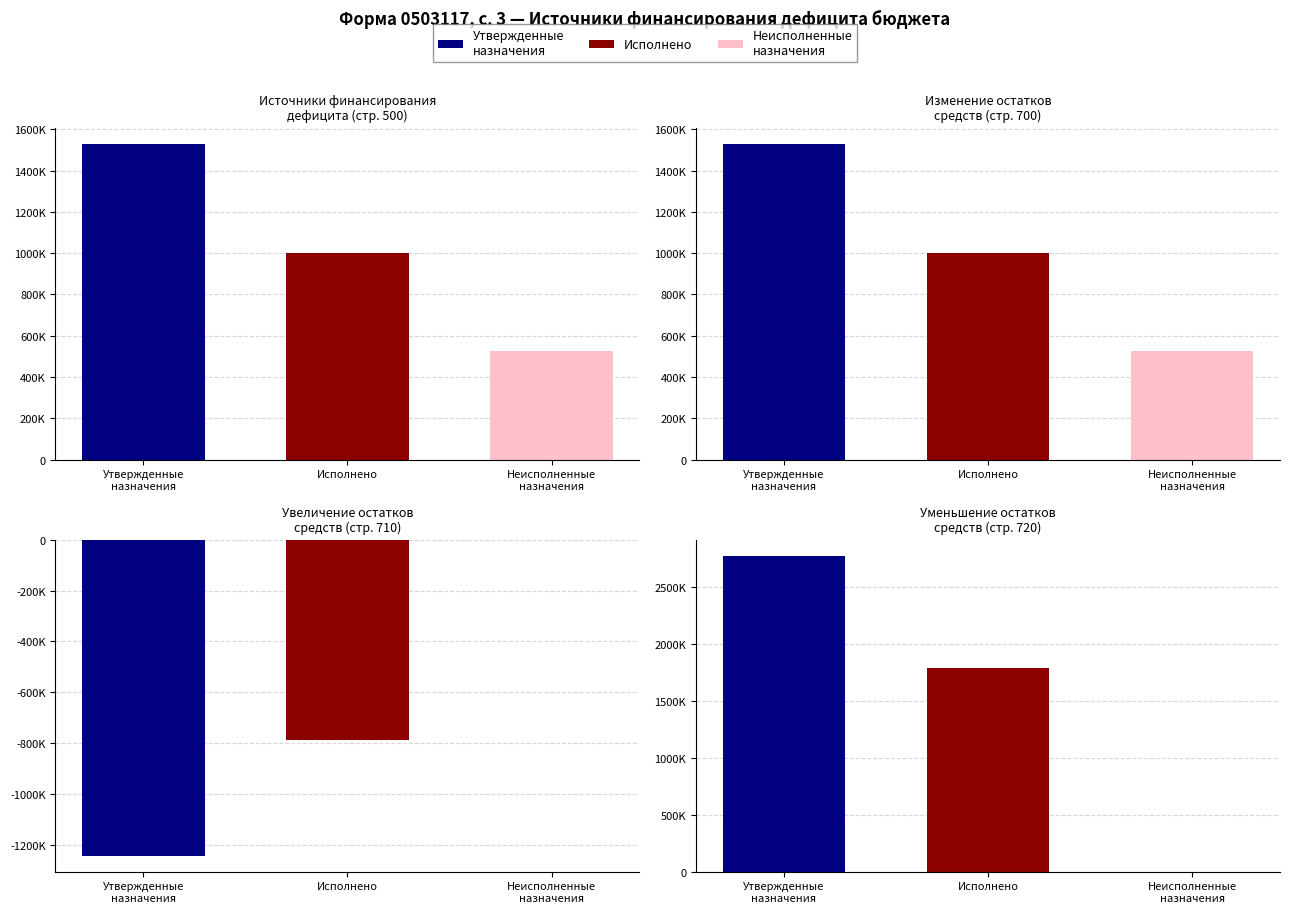

What is the average value of the Неисполненные назначения series?

175953.0